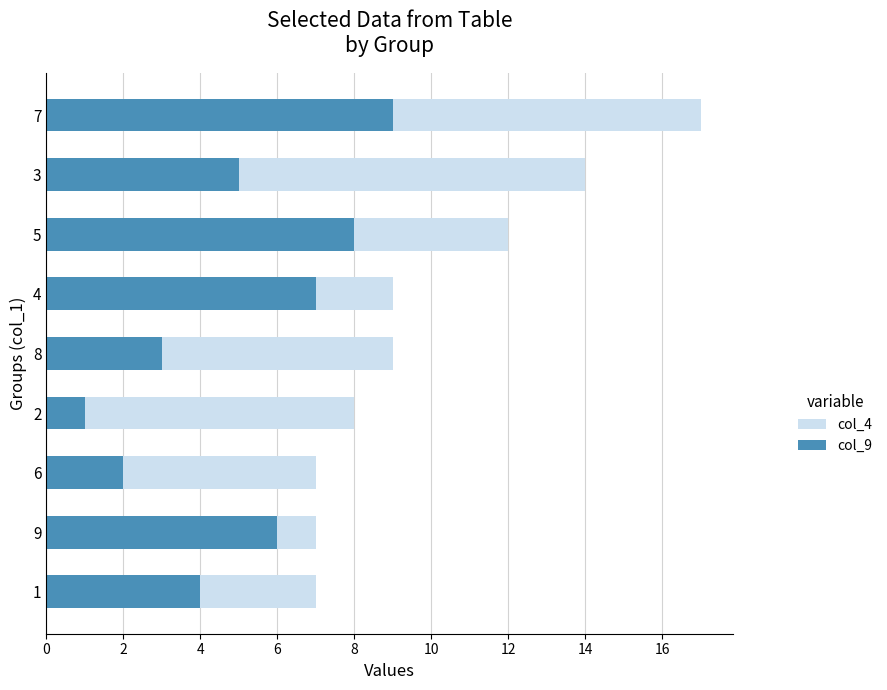

Reading right to left, transcribe all the data shown in this chart.

col_4: 17	14	12	9	9	8	7	7	7
col_9: 9	5	8	7	3	1	2	6	4